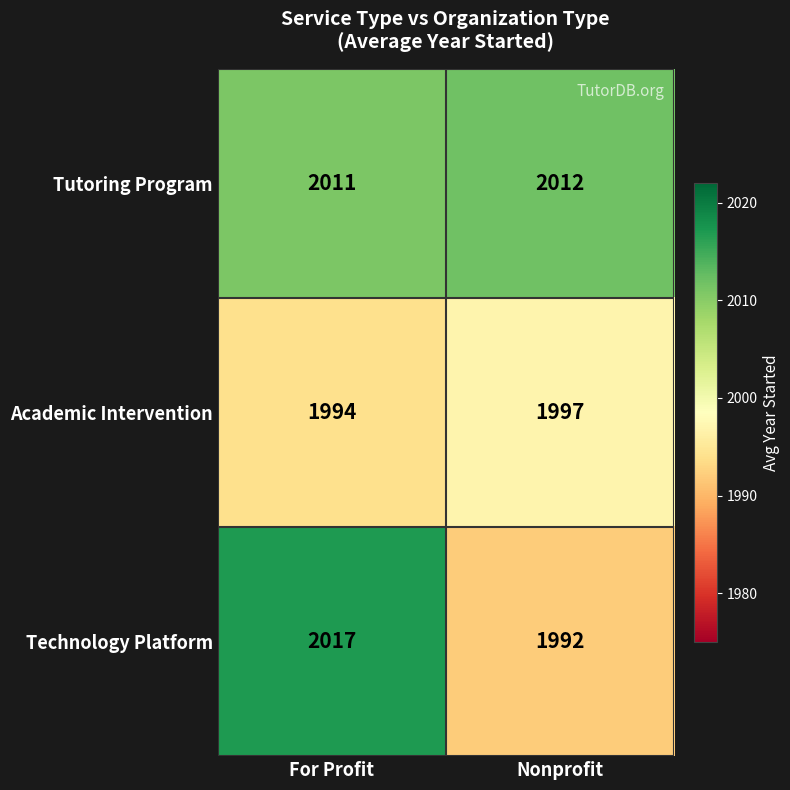

What is the difference between the maximum and minimum values in the Technology Platform series?

25